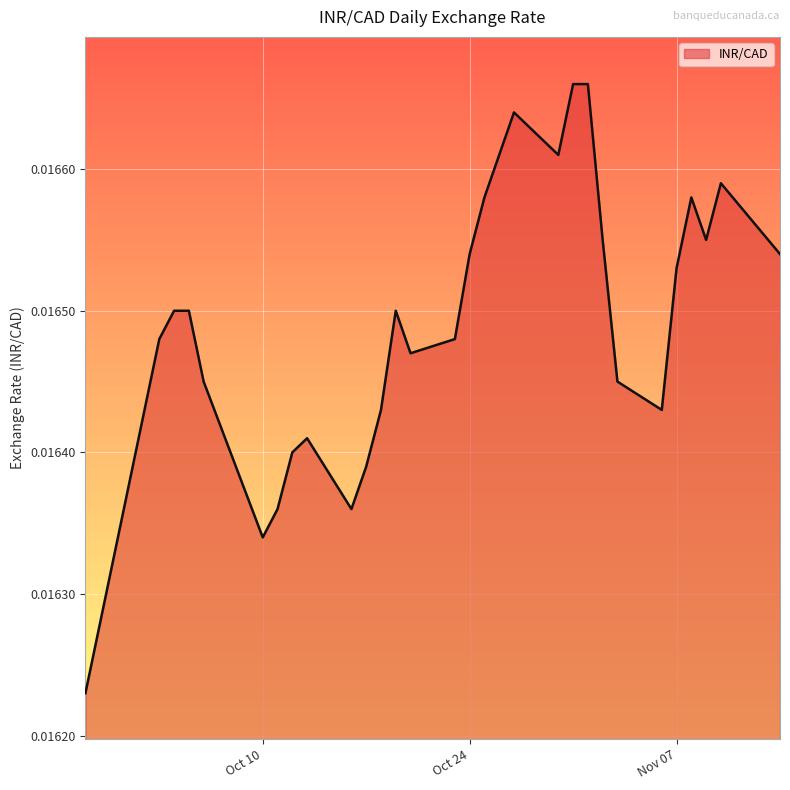

What is the label of the 20th point from the left?

2023-10-27